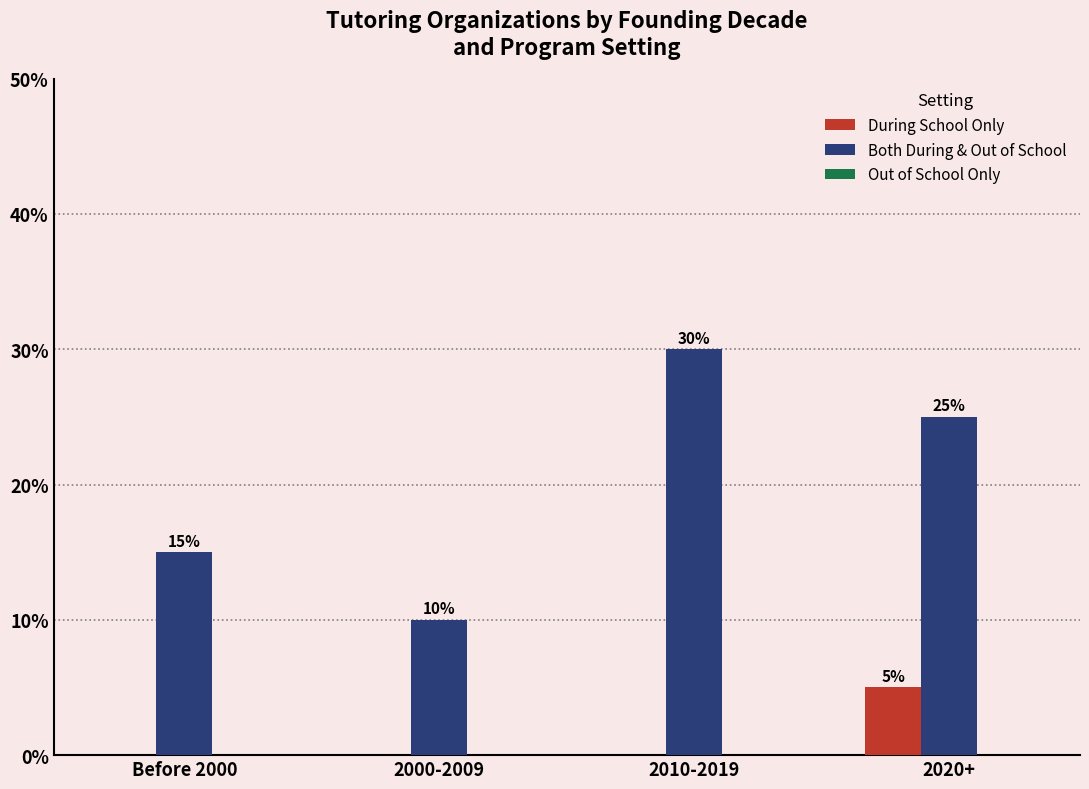

Which label corresponds to the smallest value in the chart?

Before 2000